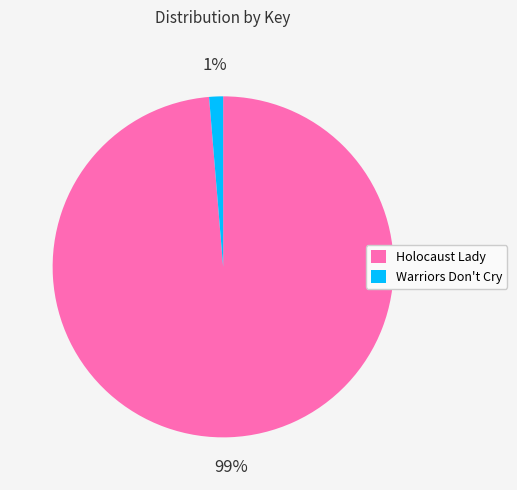

To the nearest percent, what is the average slice percentage?

50%